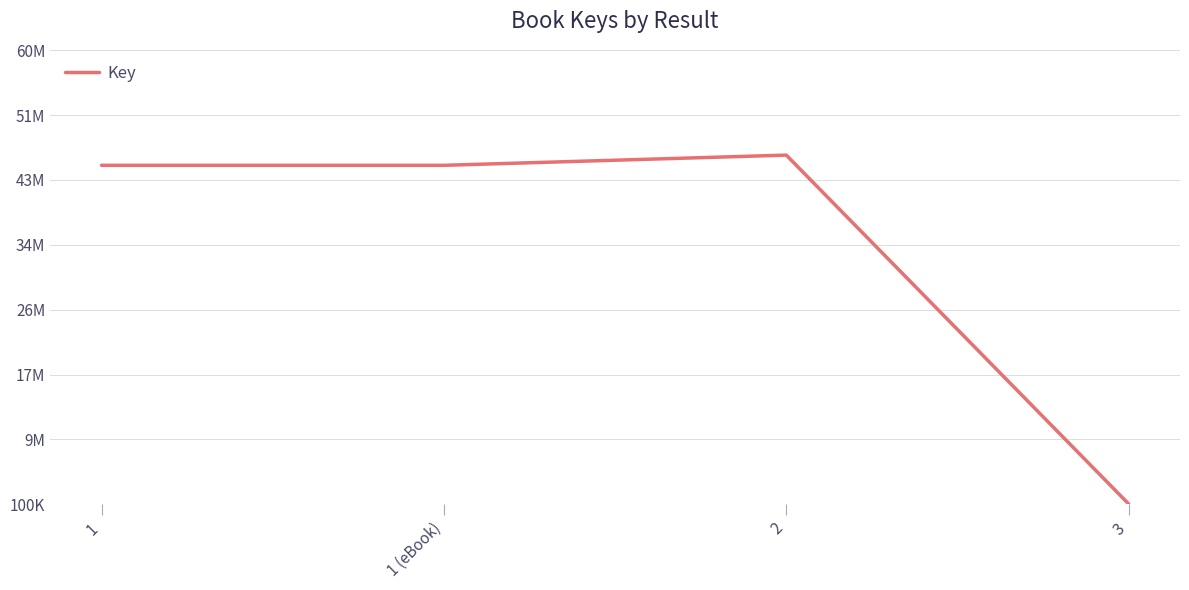

What is the label of the 2nd point from the left?

1 (eBook)